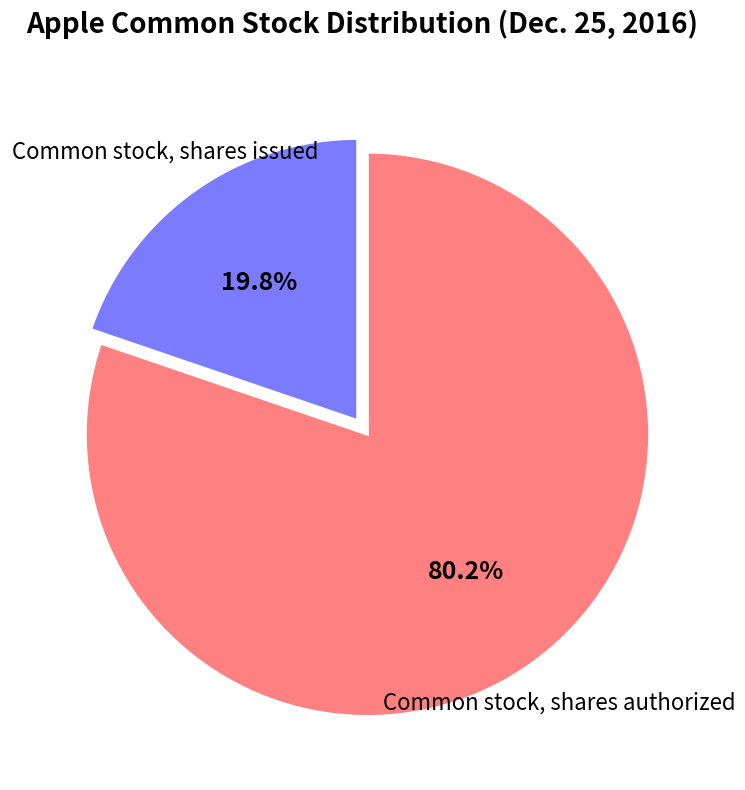

Does any single category account for the majority?

Yes